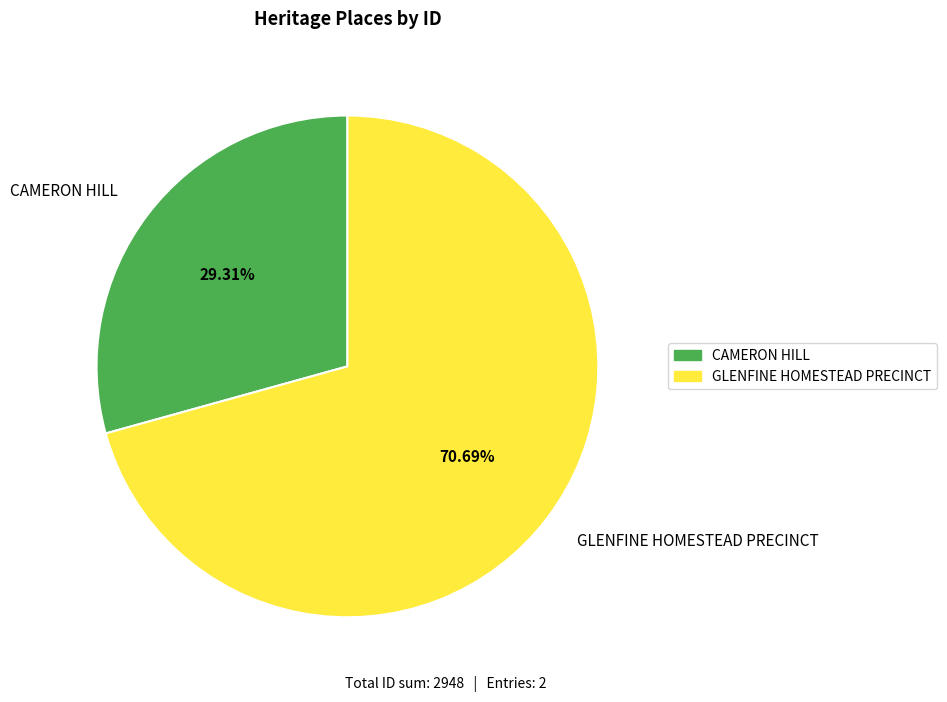

Rank the categories by value from highest to lowest.

GLENFINE HOMESTEAD PRECINCT, CAMERON HILL